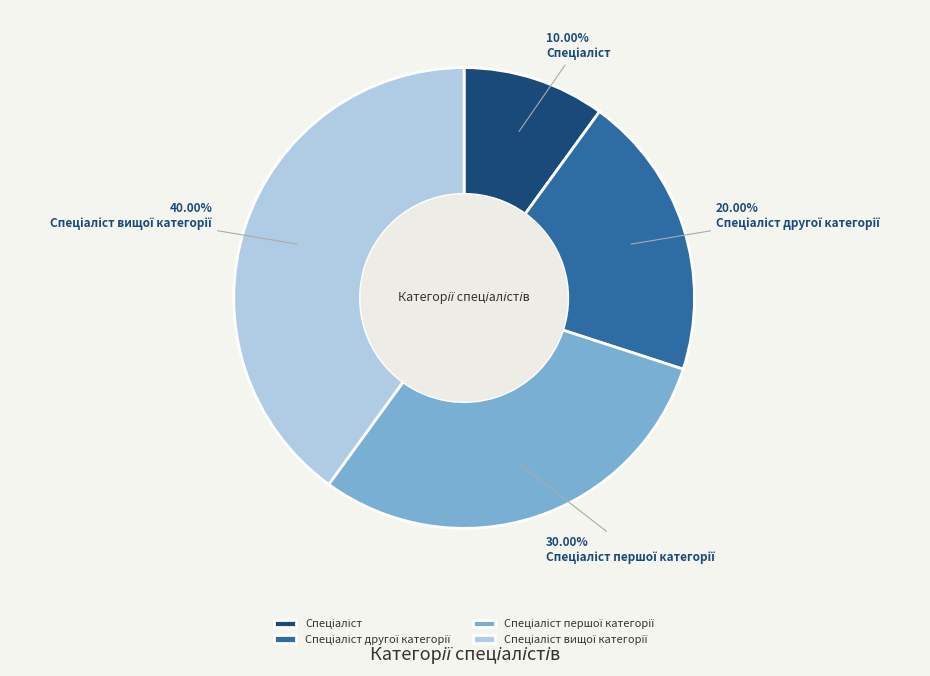

Is there a majority slice in this chart?

No